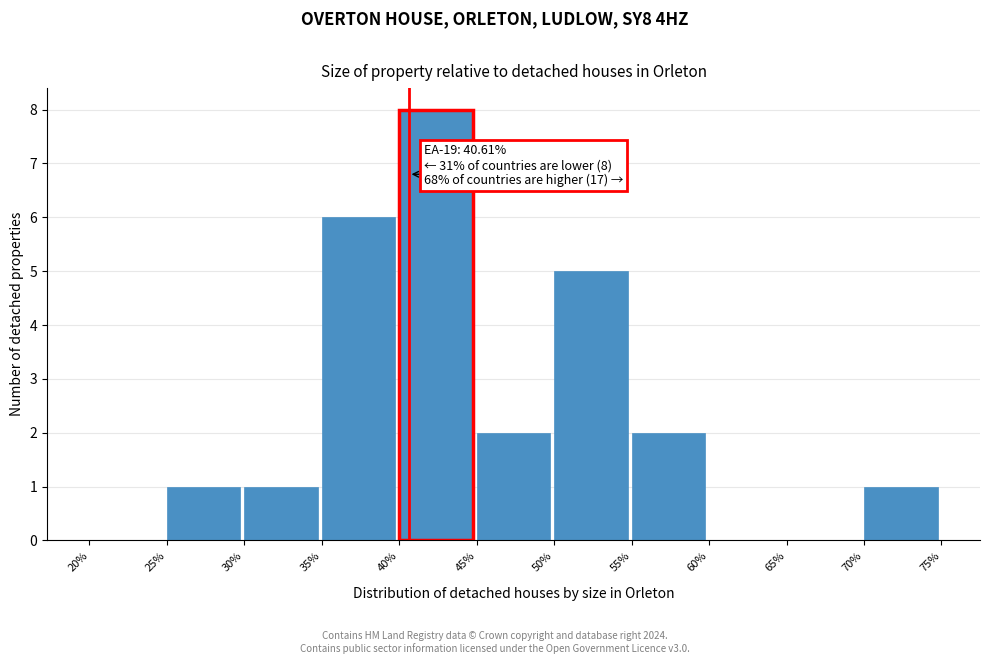

Which range on the x-axis has the tallest bar?

40% to 45%